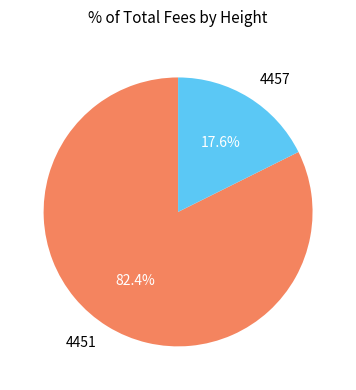

Between 4457 and 4451, which is larger?

4451